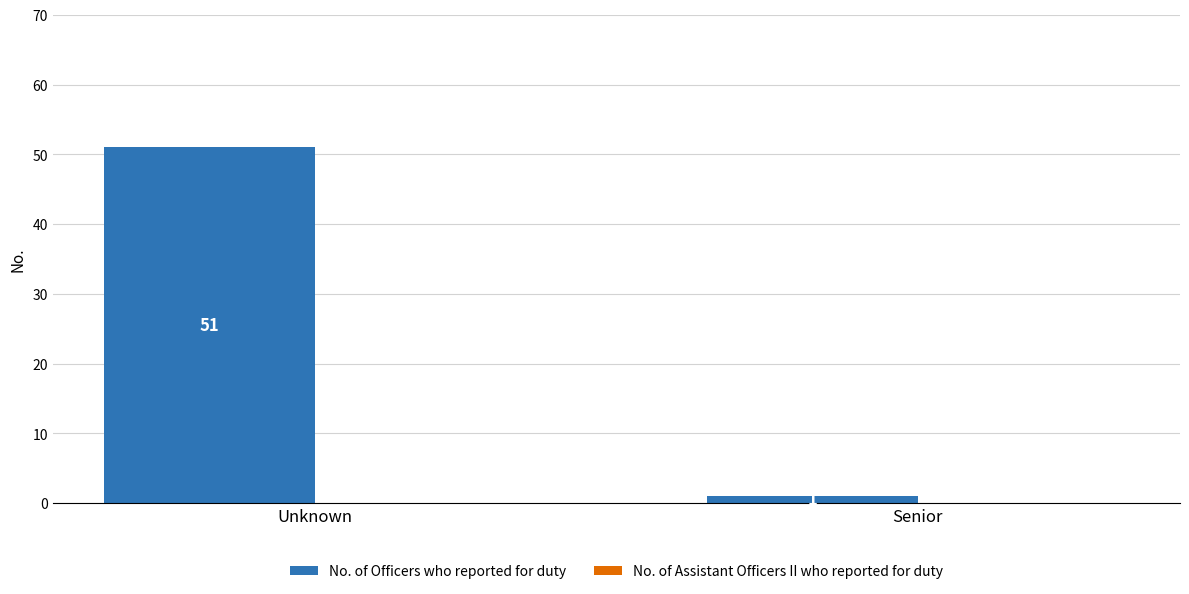

Between Unknown and Senior, which is larger?

Unknown